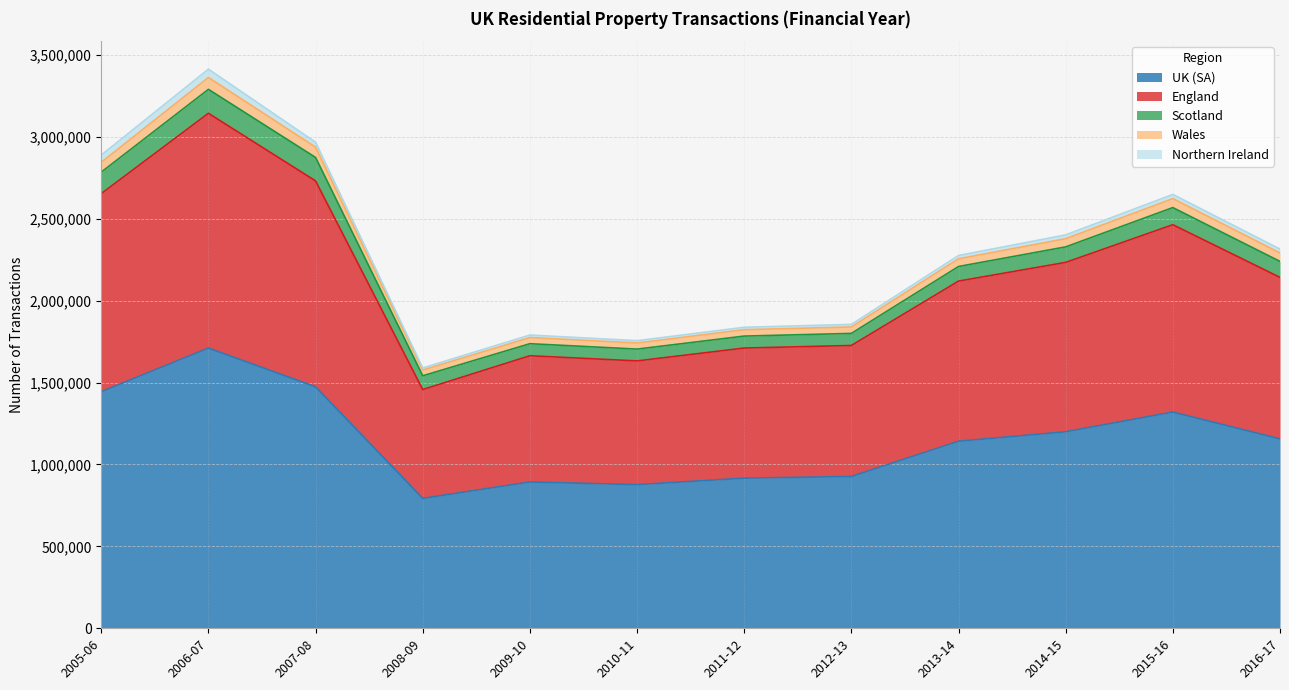

At which category is the sum across all series the highest?

2006-07